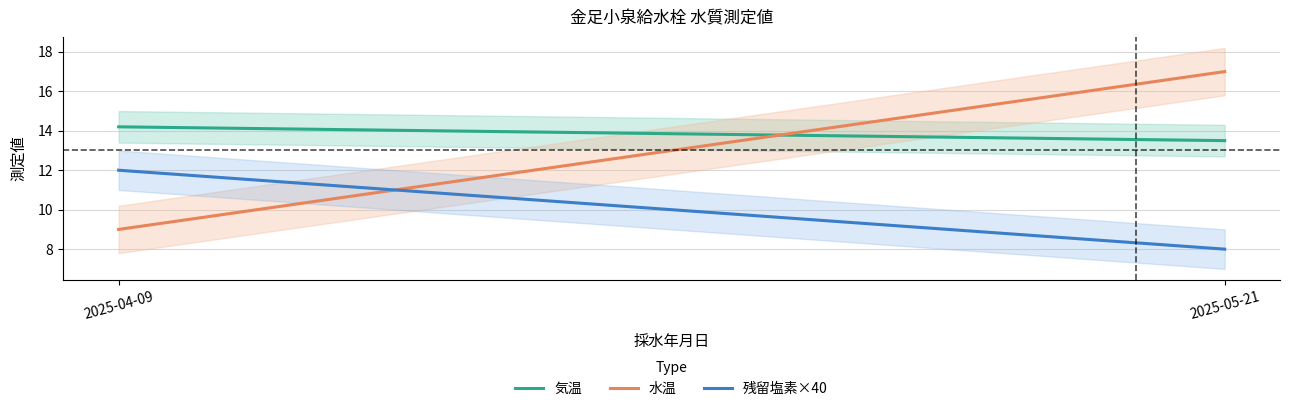

True or false: 水温 has a value of 17.0 at 2025-05-21.

True